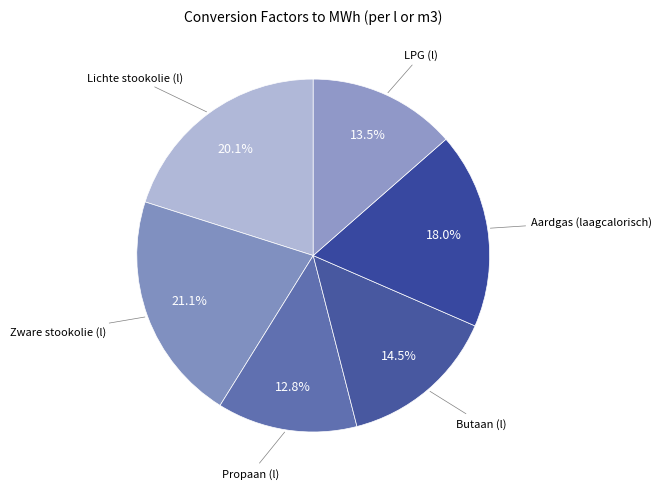

Count the number of slices in the pie.

6